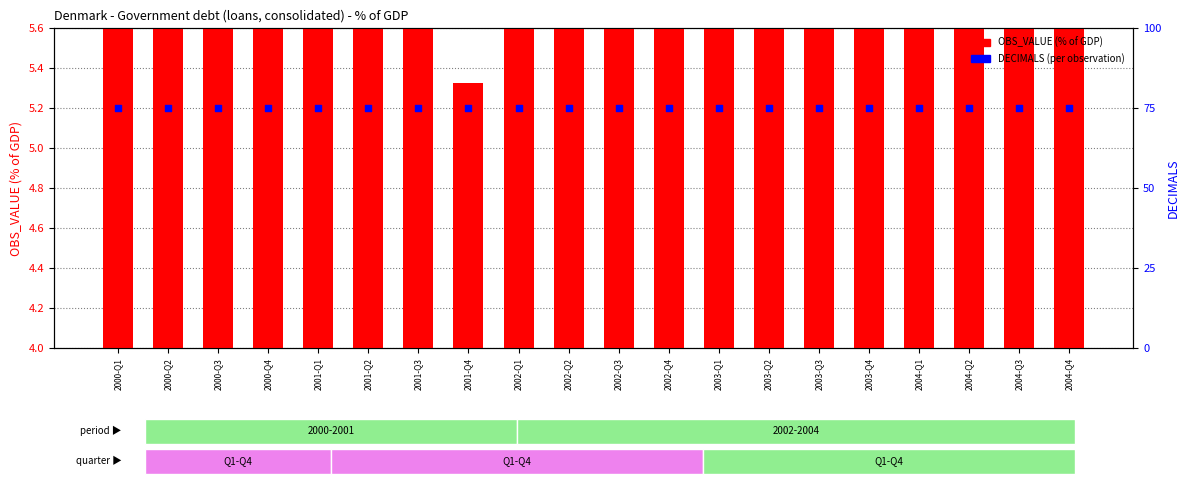

At how many categories does at least one series exceed 3?

20